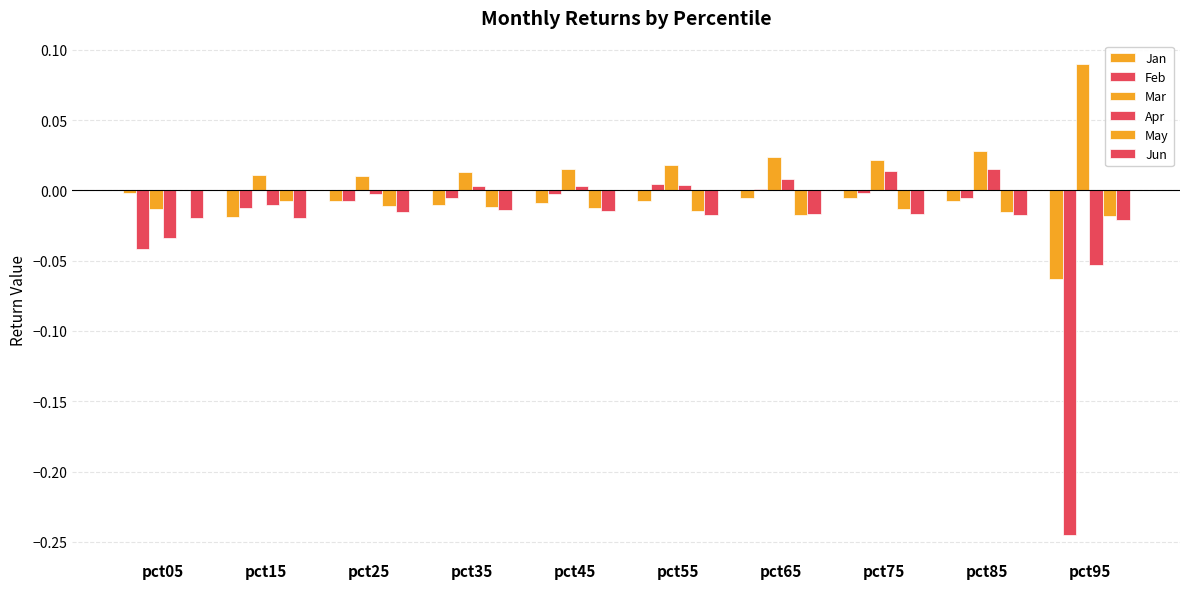

Count the number of categories in the chart.

10